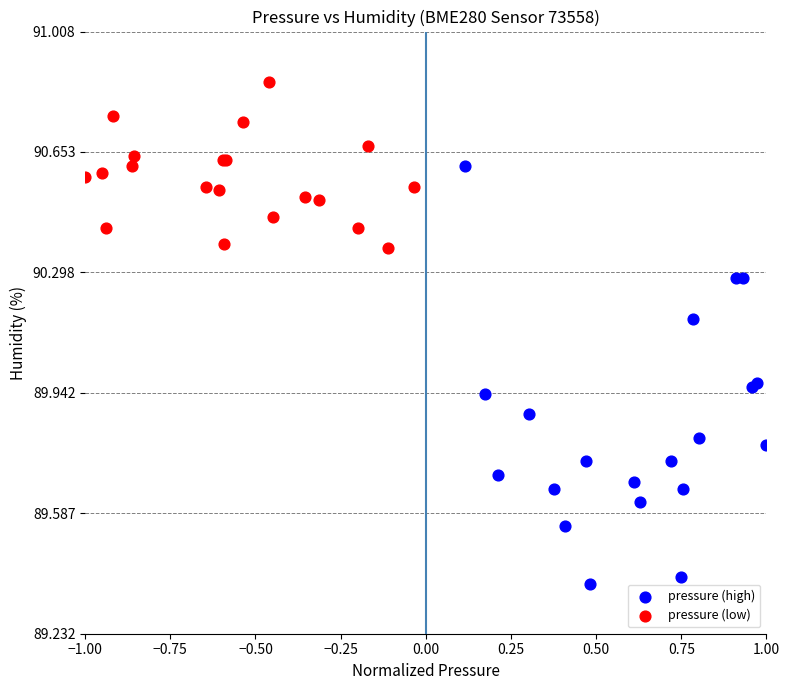

Which series reaches the minimum Y coordinate?

pressure (high)